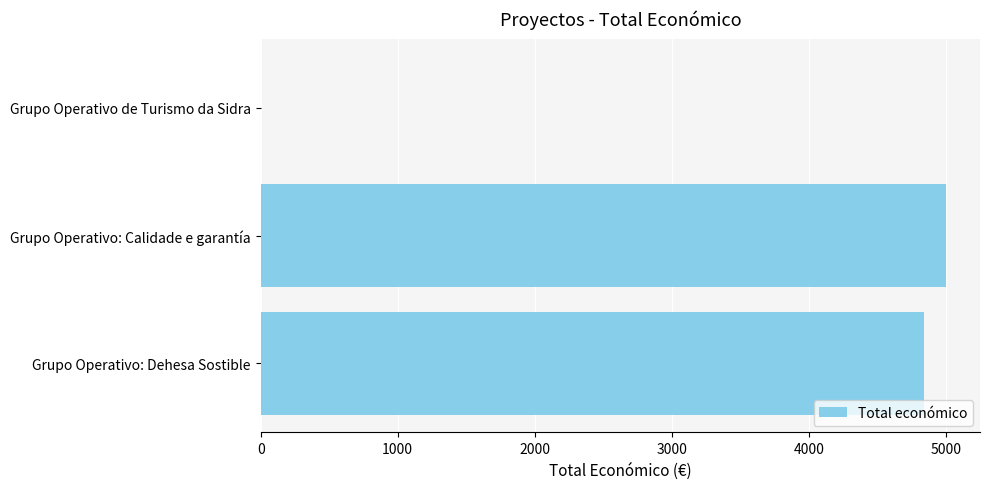

Where is the data nearest to the value 2500?

Grupo Operativo: Dehesa Sostible